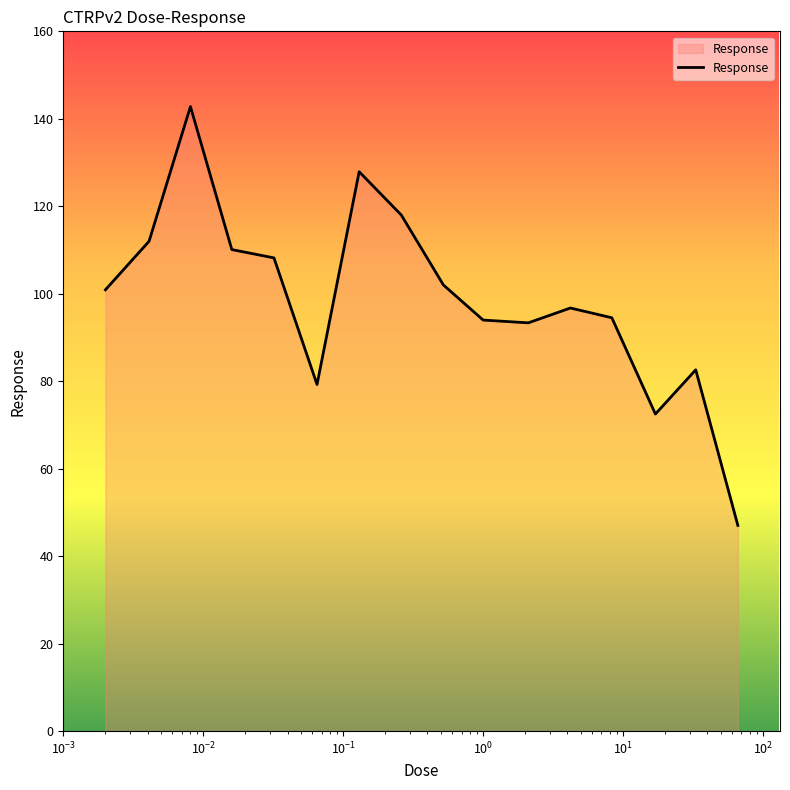

What is the greatest value displayed?

142.8